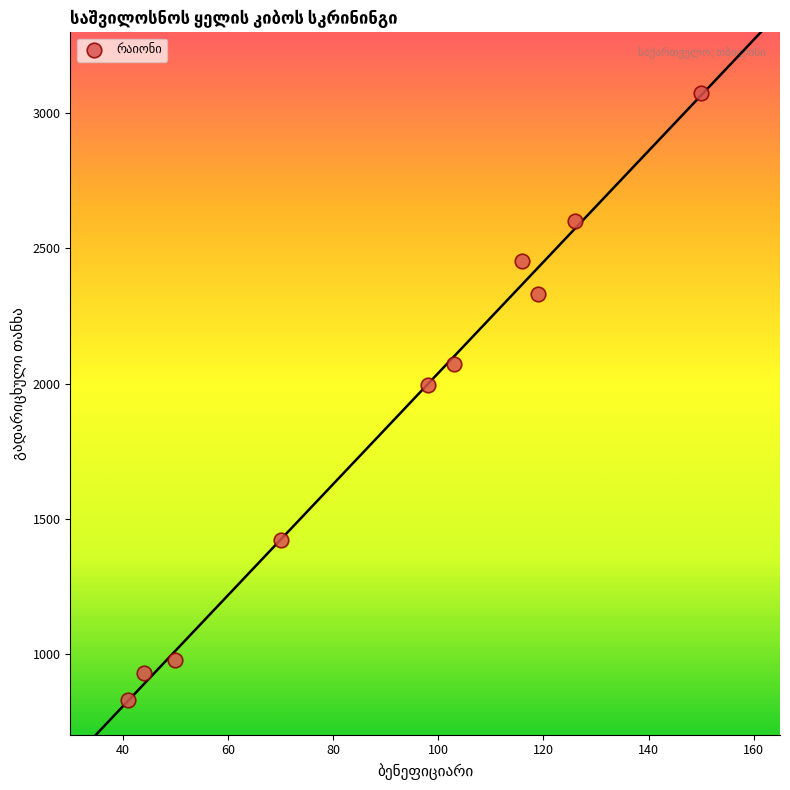

What Y value in the scatter plot is closest to 1951?

1996